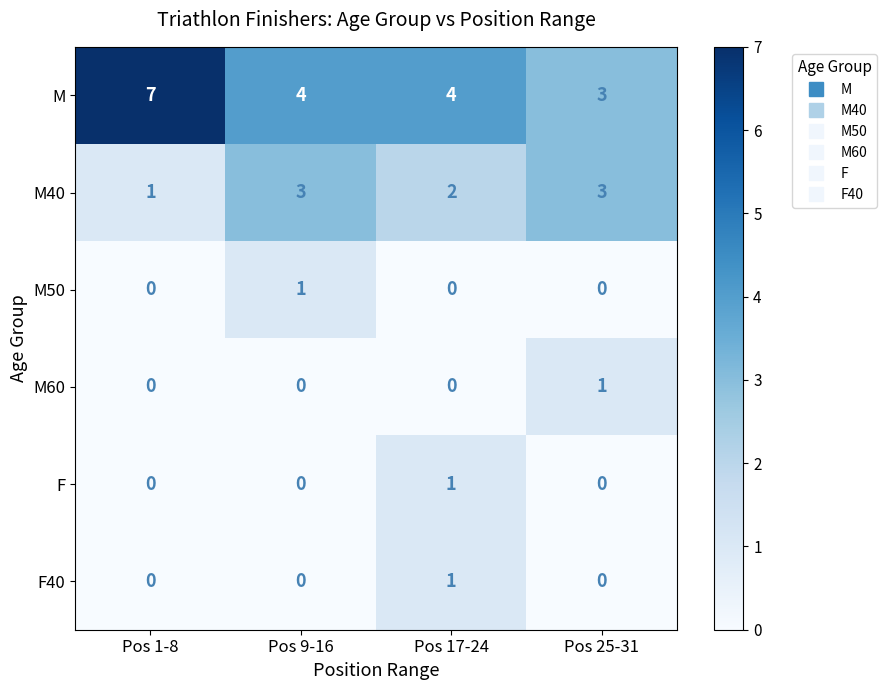

What is the greatest value displayed?

7